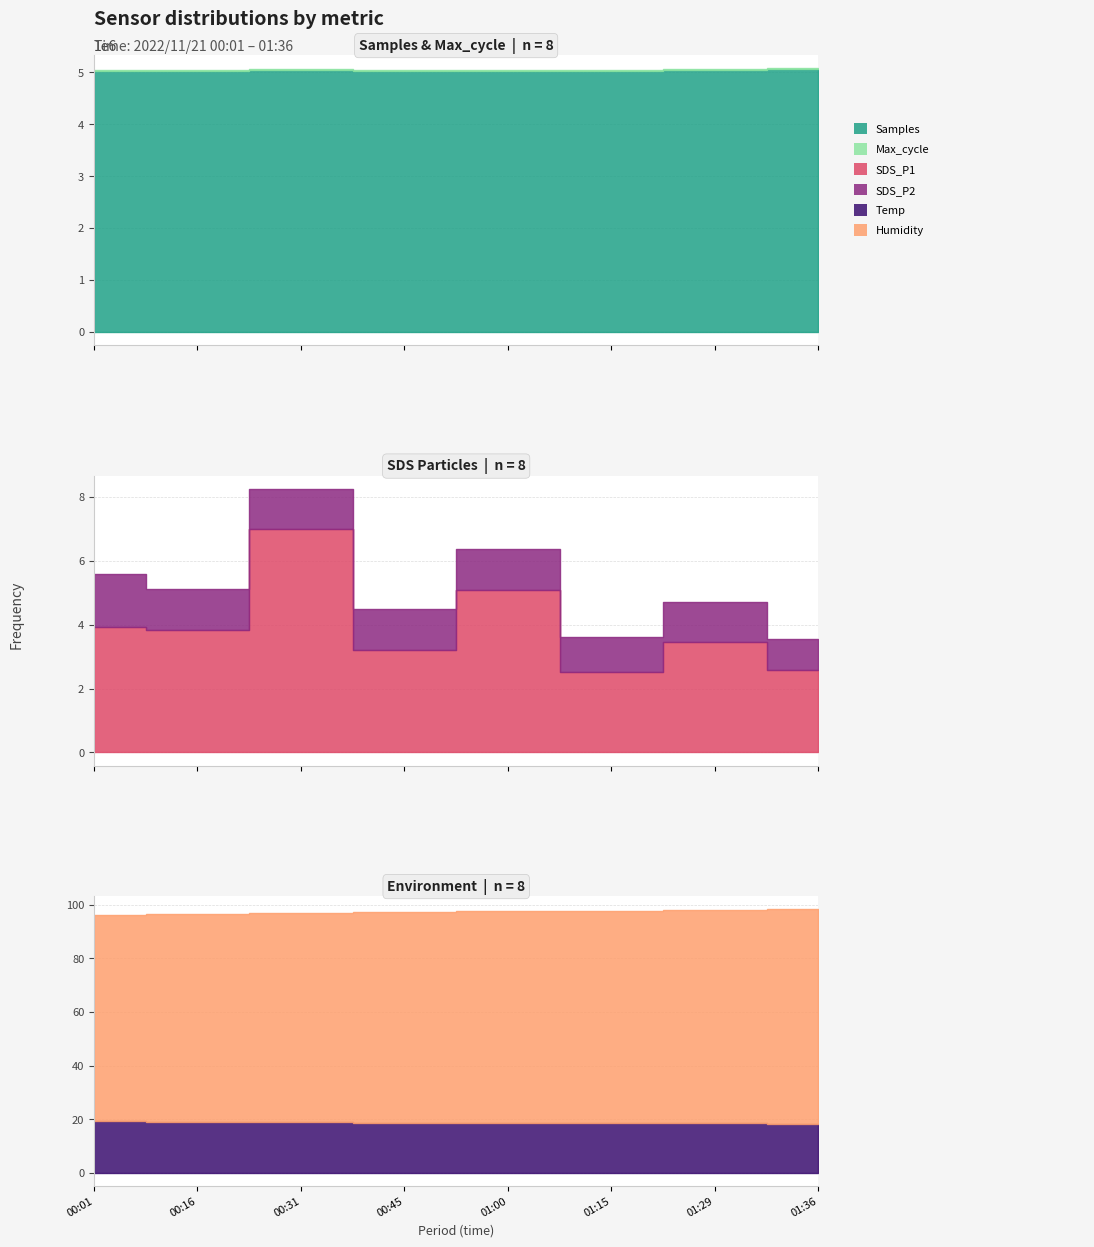

What is the label of the 6th point from the right?

00:31